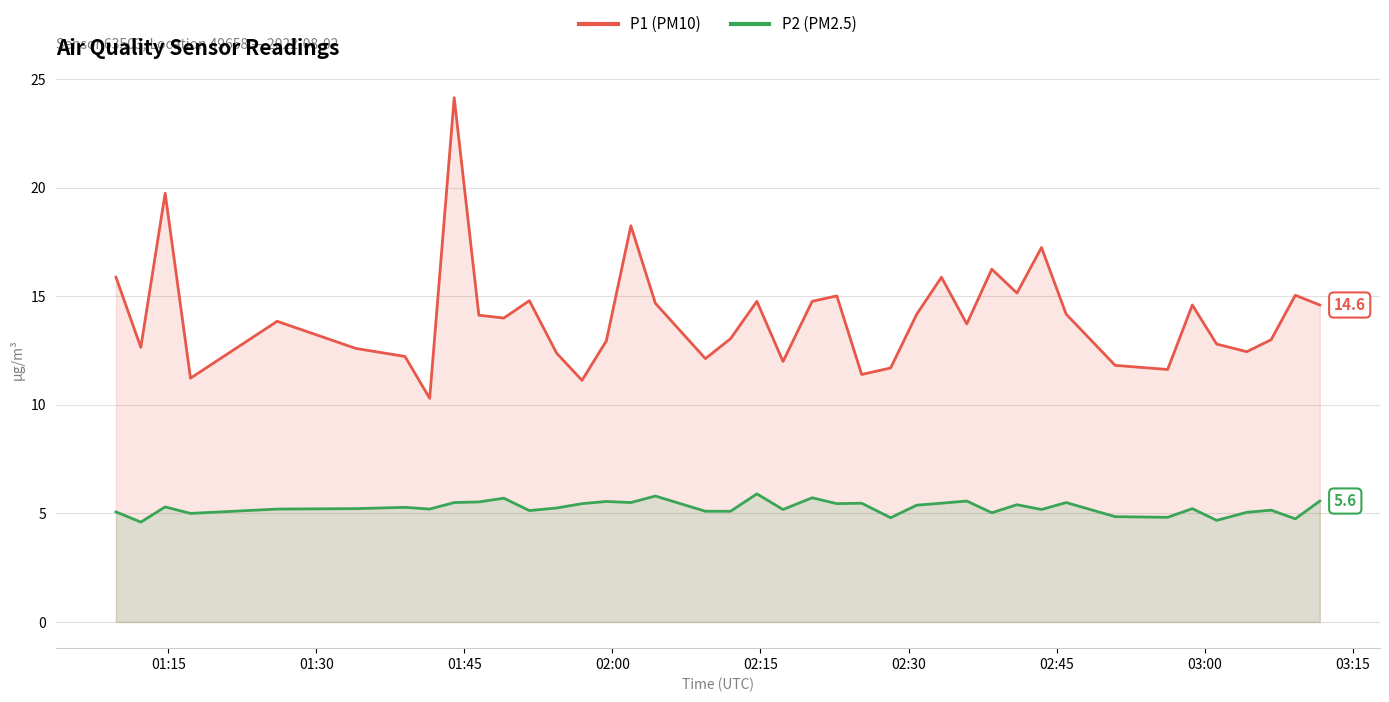

What is the minimum value for P1 (PM10)?

10.3